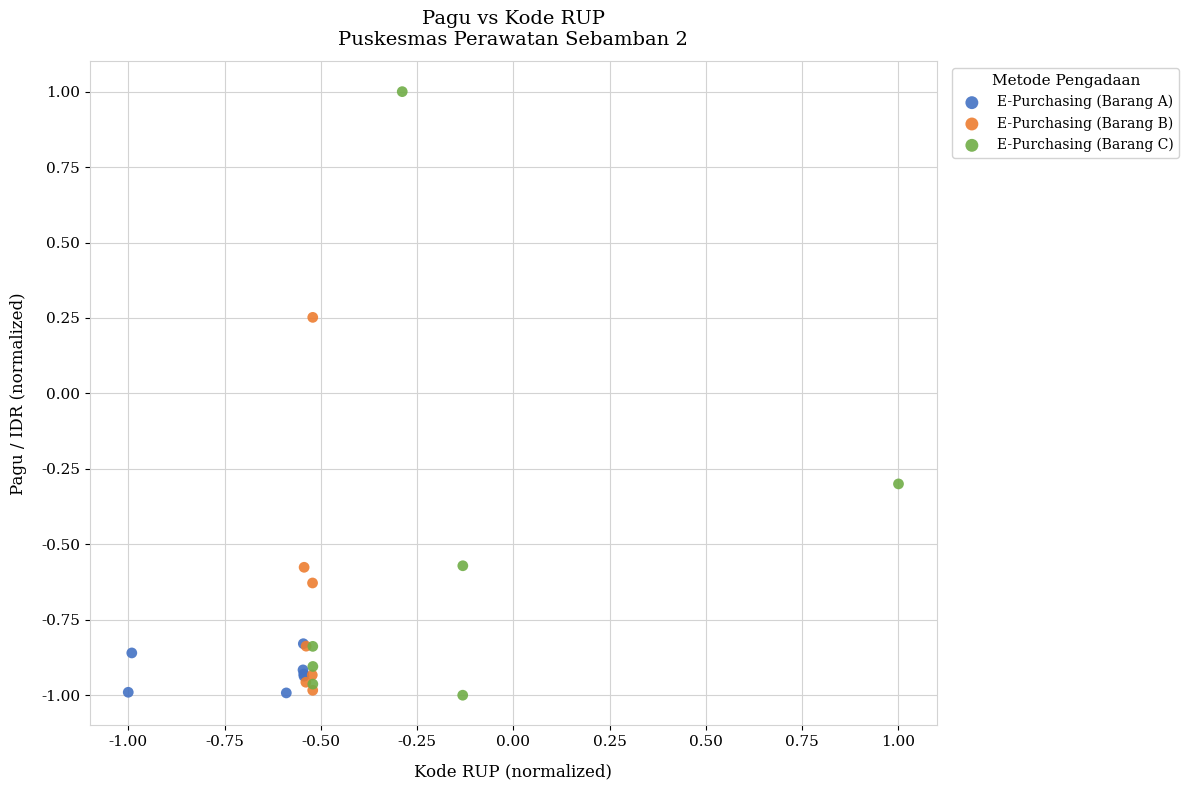

What are all the series names shown in the legend?

E-Purchasing (Barang A), E-Purchasing (Barang B), E-Purchasing (Barang C)